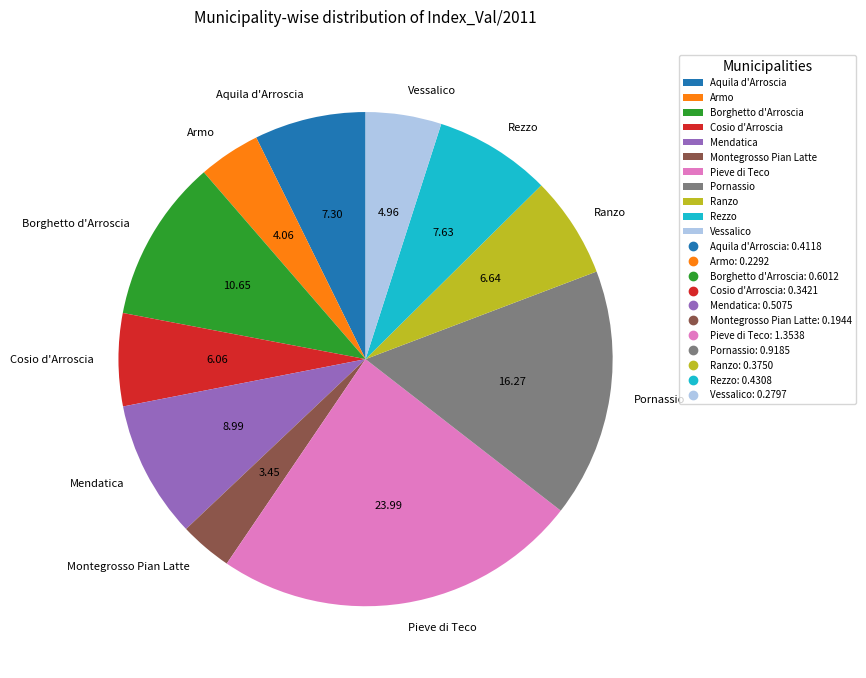

Does any single category account for the majority?

No